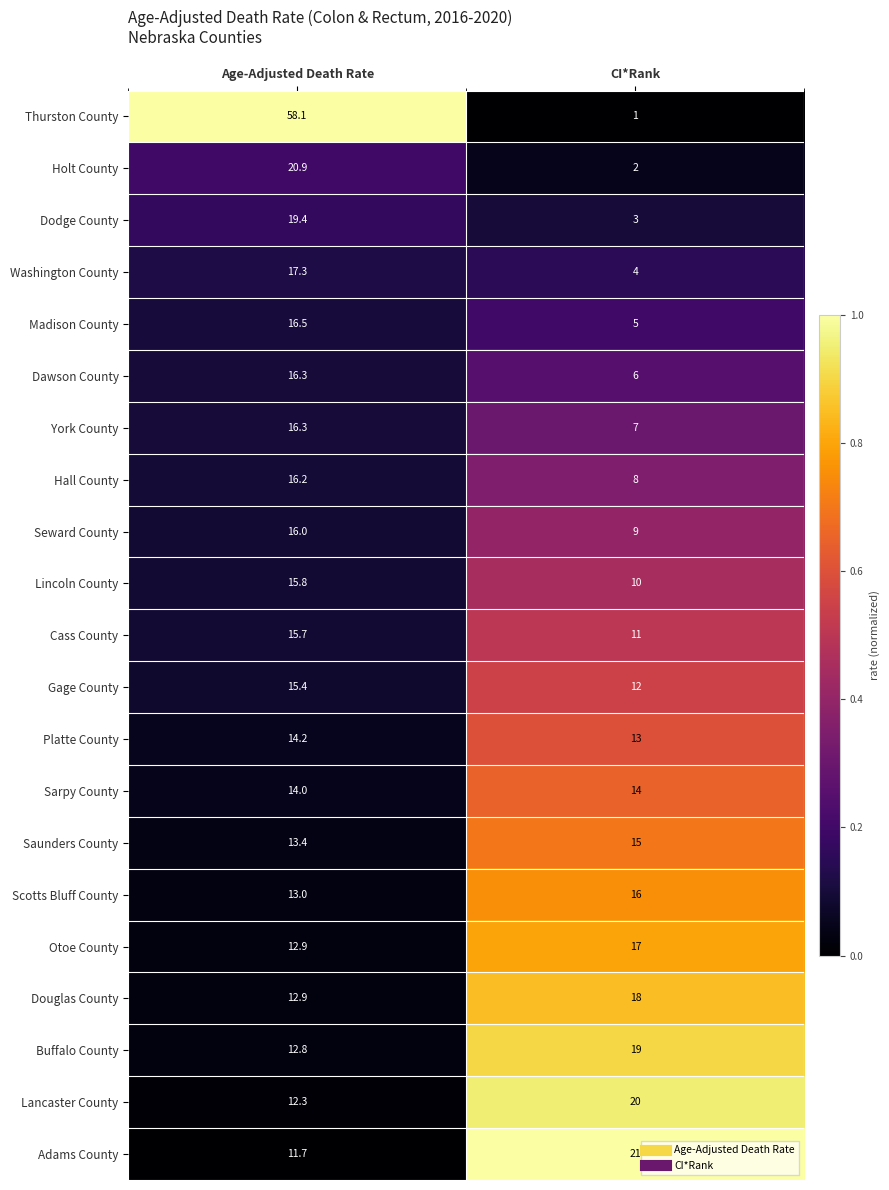

The value of Seward County at Age-Adjusted Death Rate is 16.0. True or false?

True